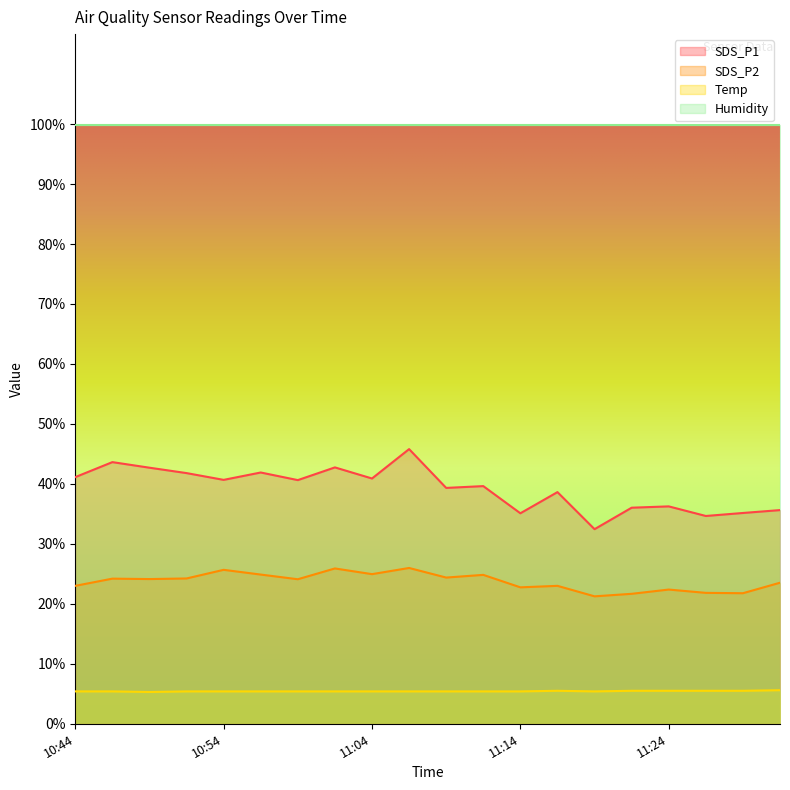

What is the difference between the second highest and minimum values in the SDS_P2 series?

4.6